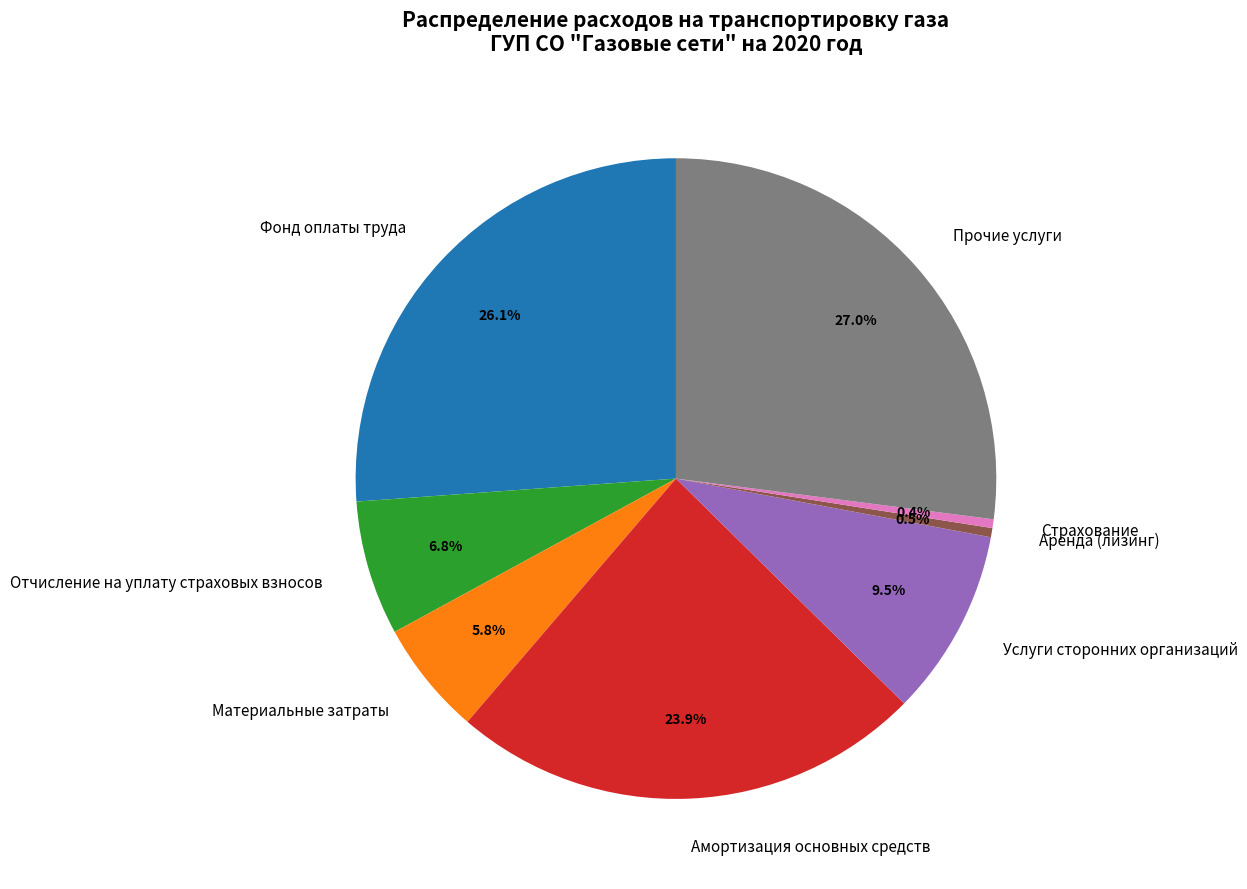

To the nearest percent, what percentage of the pie is Фонд оплаты труда?

26%